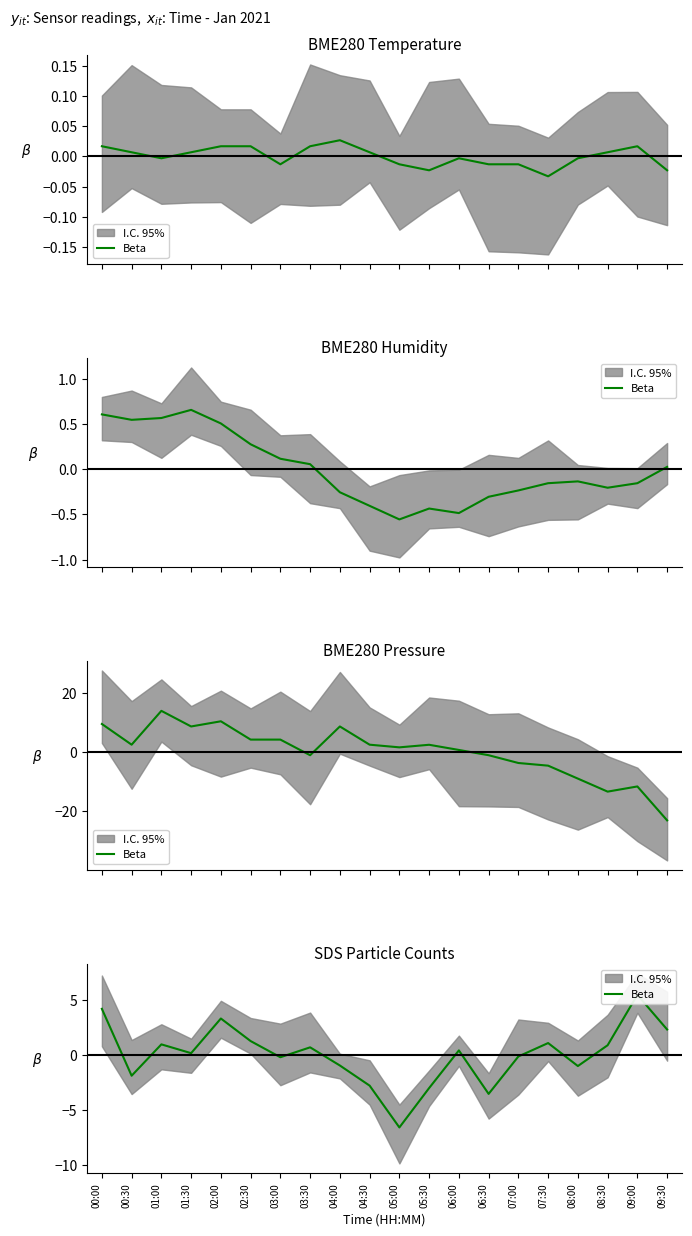

How many points are lower than both their immediate neighbors (excluding endpoints)?

6